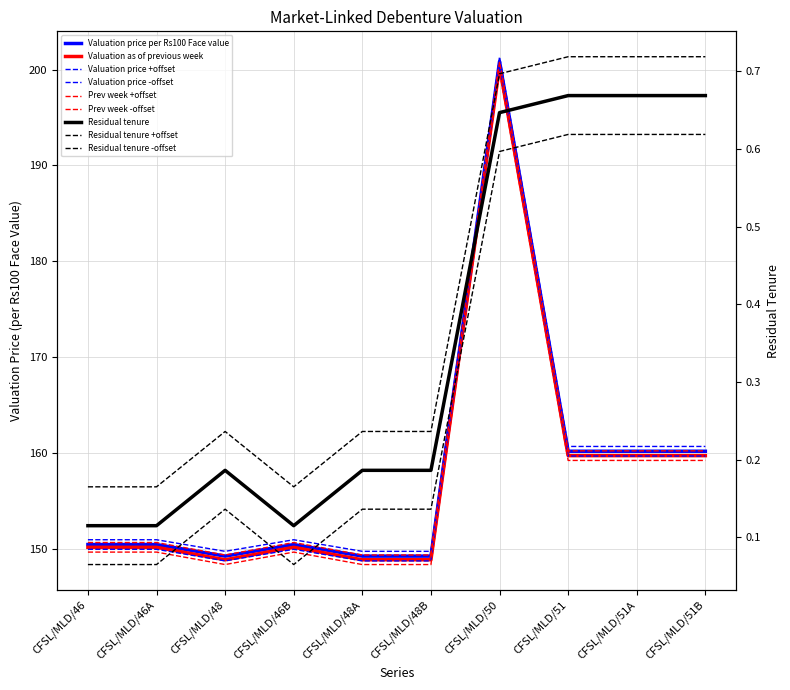

Reading left to right, extract all data points from this chart.

Valuation price per Rs100 Face value: CFSL/MLD/46=150.4	CFSL/MLD/46A=150.4	CFSL/MLD/48=149.2	CFSL/MLD/46B=150.4	CFSL/MLD/48A=149.2	CFSL/MLD/48B=149.2	CFSL/MLD/50=200.8	CFSL/MLD/51=160.2	CFSL/MLD/51A=160.2	CFSL/MLD/51B=160.2
Valuation as of previous week: CFSL/MLD/46=150.1	CFSL/MLD/46A=150.1	CFSL/MLD/48=148.8	CFSL/MLD/46B=150.1	CFSL/MLD/48A=148.8	CFSL/MLD/48B=148.8	CFSL/MLD/50=200.3	CFSL/MLD/51=159.7	CFSL/MLD/51A=159.7	CFSL/MLD/51B=159.7
Residual tenure: CFSL/MLD/46=0.1	CFSL/MLD/46A=0.1	CFSL/MLD/48=0.2	CFSL/MLD/46B=0.1	CFSL/MLD/48A=0.2	CFSL/MLD/48B=0.2	CFSL/MLD/50=0.6	CFSL/MLD/51=0.7	CFSL/MLD/51A=0.7	CFSL/MLD/51B=0.7